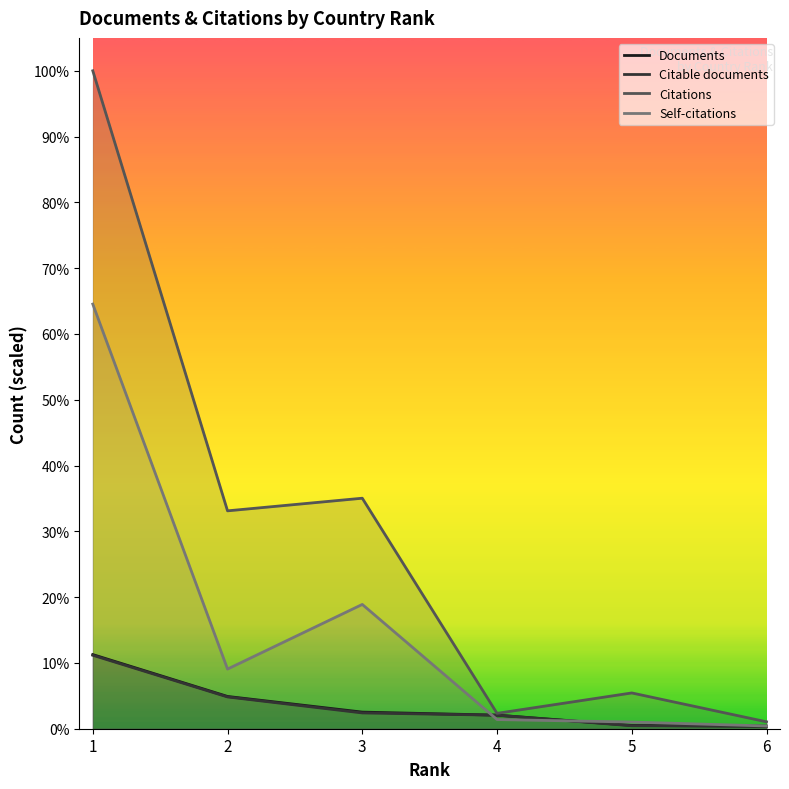

How many lines are shown in the chart?

4